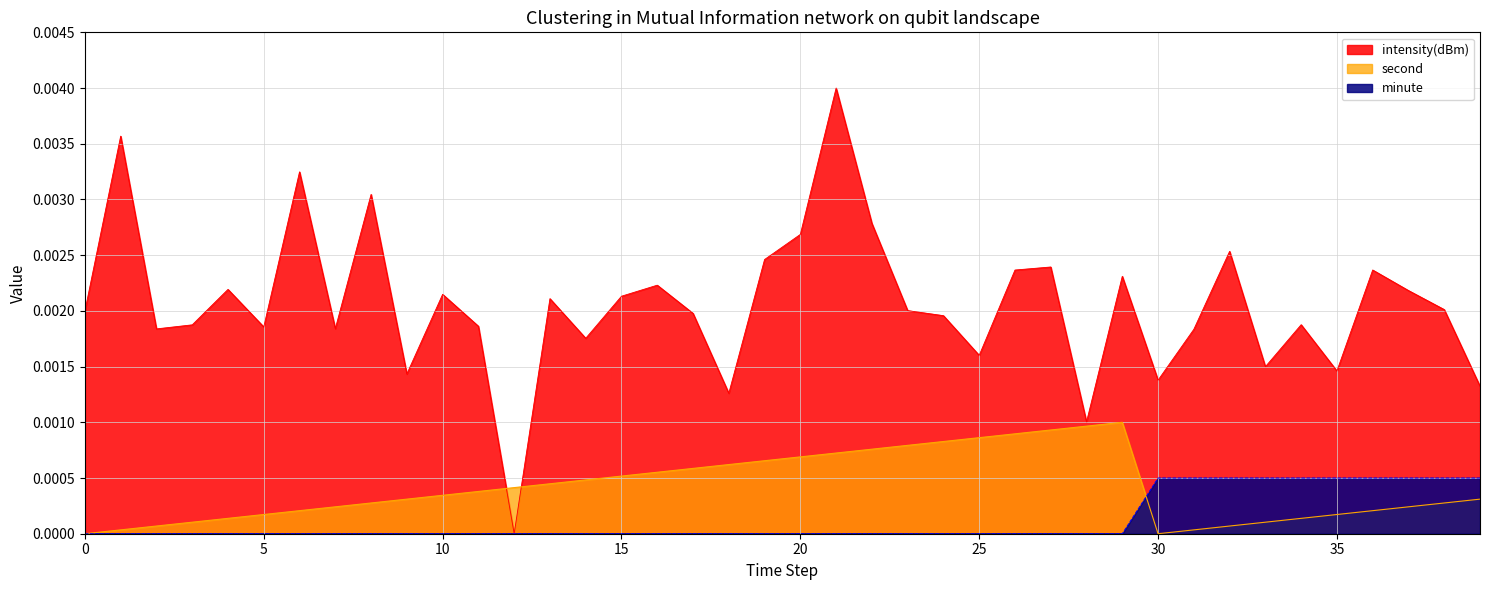

What is the label of the 4th point from the right?

36